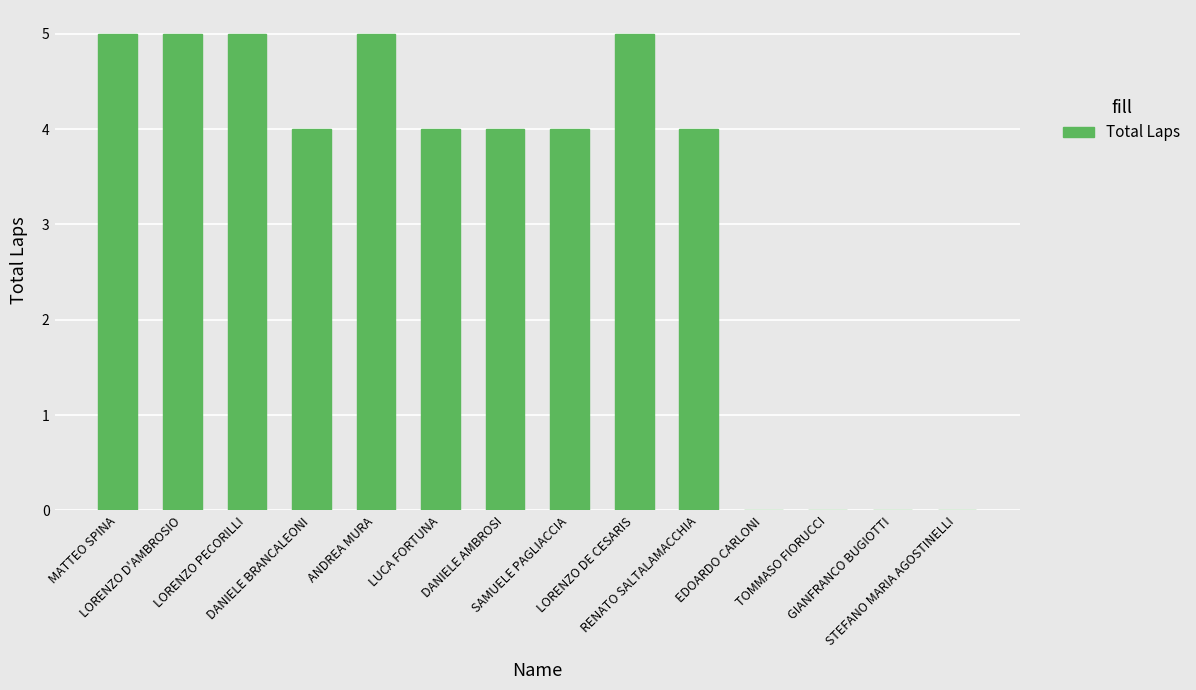

The value at TOMMASO FIORUCCI is 3. True or false?

False